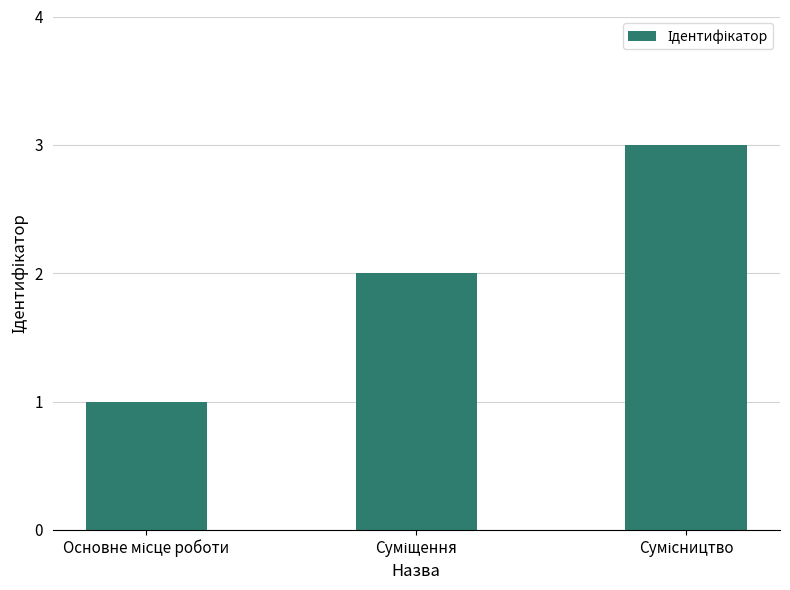

What is the value of the 3rd bar from the left?

3